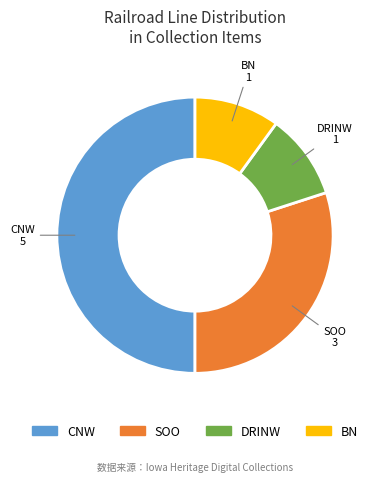

Does SOO represent more than half of the total?

No